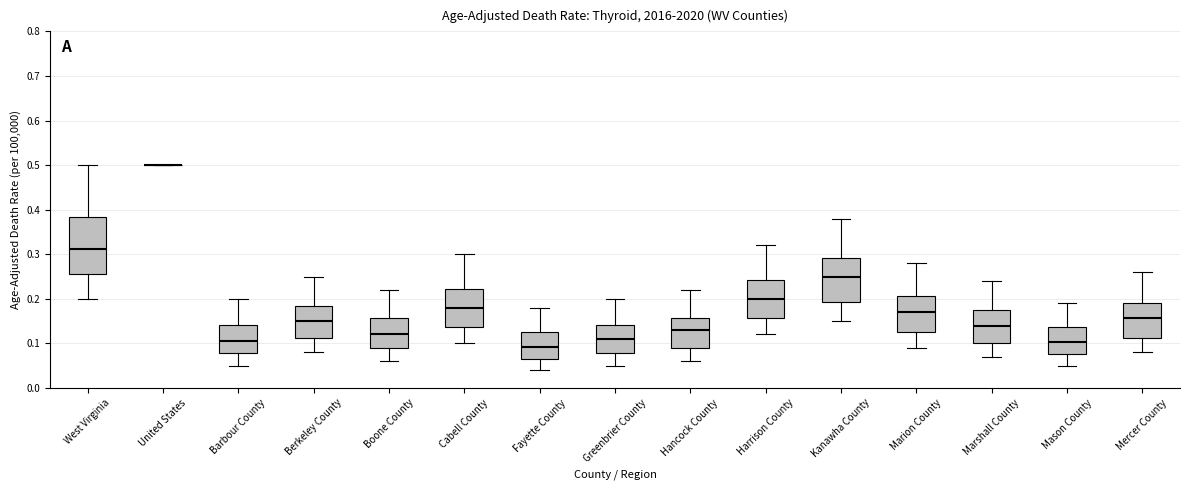

Reading left to right, read every box against the y-axis: the position of its median line, the range the box covers, and the ends of its whiskers. The values are not printed on the chart, so give them approximately, as read against the axis.

West Virginia: median 0.31, box 0.26 to 0.38, whiskers 0.20 to 0.50
United States: box collapsed to a line at 0.50, whiskers 0.50 to 0.50
Barbour County: median 0.11, box 0.08 to 0.14, whiskers 0.05 to 0.20
Berkeley County: median 0.15, box 0.11 to 0.18, whiskers 0.08 to 0.25
Boone County: median 0.12, box 0.09 to 0.16, whiskers 0.06 to 0.22
Cabell County: median 0.18, box 0.14 to 0.22, whiskers 0.10 to 0.30
Fayette County: median 0.09, box 0.07 to 0.13, whiskers 0.04 to 0.18
Greenbrier County: median 0.11, box 0.08 to 0.14, whiskers 0.05 to 0.20
Hancock County: median 0.13, box 0.09 to 0.16, whiskers 0.06 to 0.22
Harrison County: median 0.20, box 0.16 to 0.24, whiskers 0.12 to 0.32
Kanawha County: median 0.25, box 0.19 to 0.29, whiskers 0.15 to 0.38
Marion County: median 0.17, box 0.12 to 0.21, whiskers 0.09 to 0.28
Marshall County: median 0.14, box 0.10 to 0.17, whiskers 0.07 to 0.24
Mason County: median 0.10, box 0.08 to 0.14, whiskers 0.05 to 0.19
Mercer County: median 0.16, box 0.11 to 0.19, whiskers 0.08 to 0.26